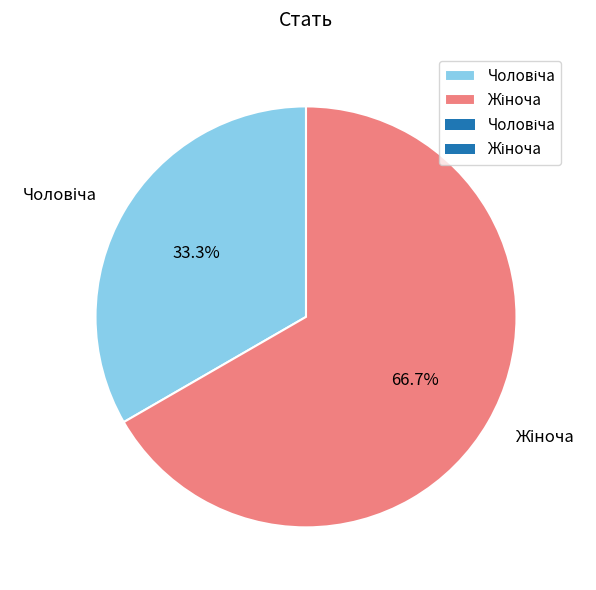

Count the number of slices in the pie.

2